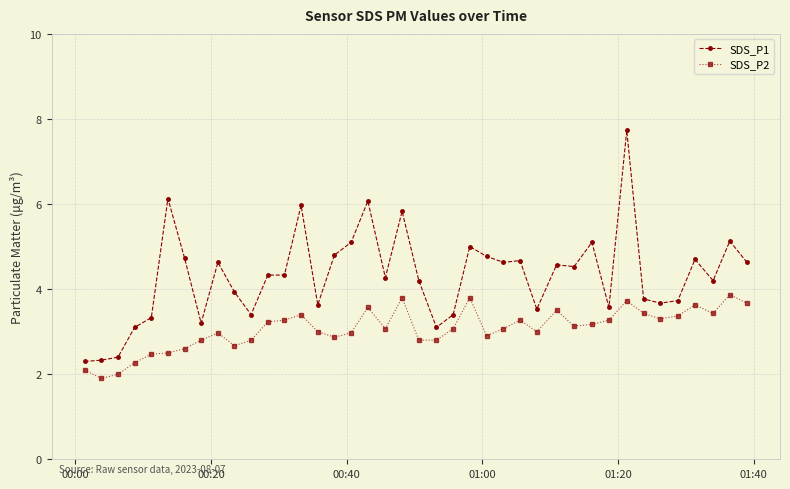

List the series in order of their overall mean, lowest first.

SDS_P2, SDS_P1